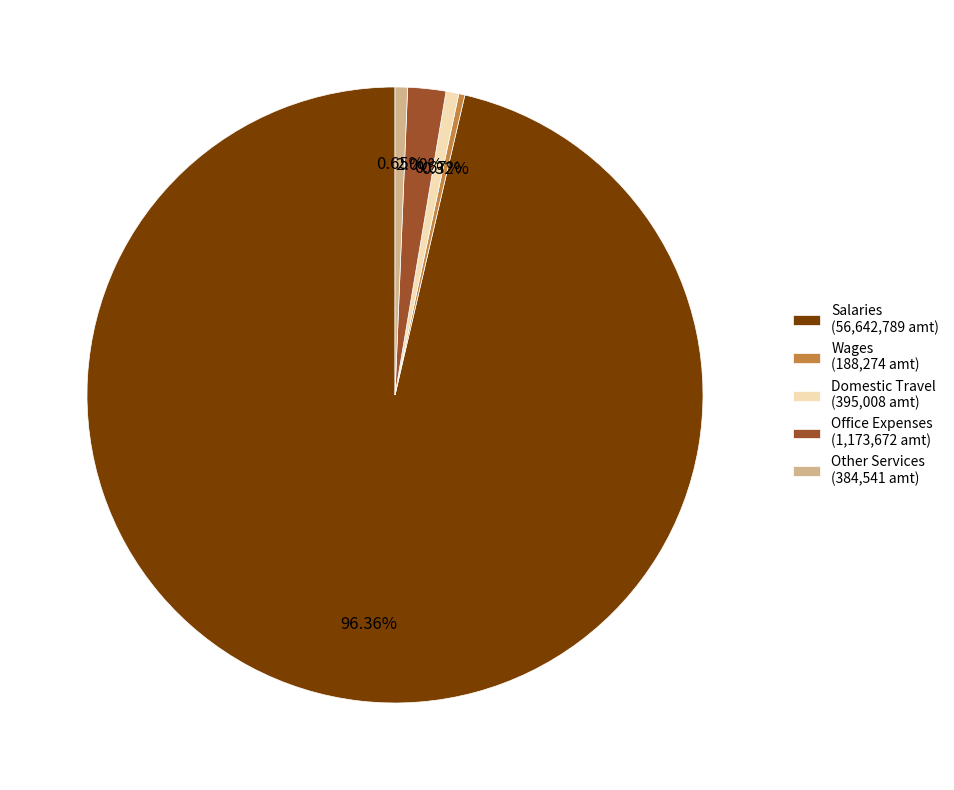

Between Salaries (56,642,789 amt) and Wages (188,274 amt), which is larger?

Salaries (56,642,789 amt)